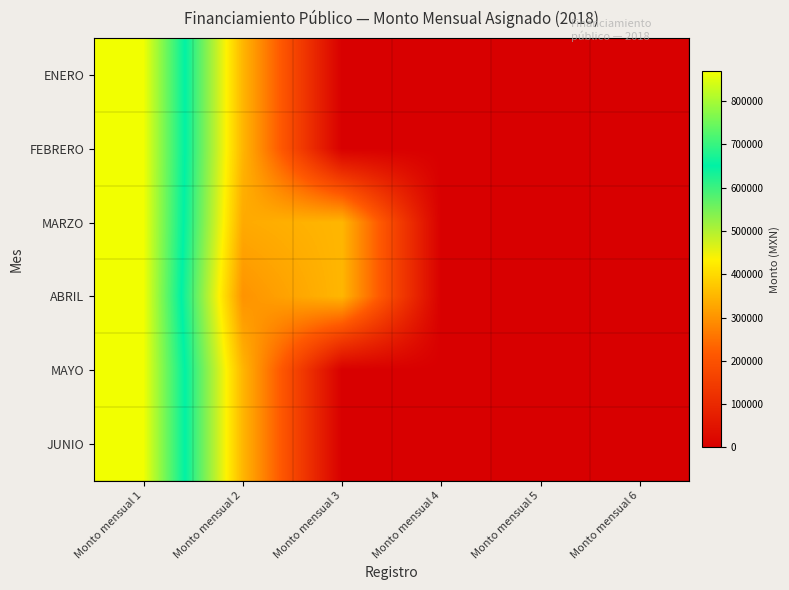

Reading left to right, list all the values displayed in this chart.

ENERO: Monto mensual 1=868841.5	Monto mensual 2=350000.0	Monto mensual 3=0.0	Monto mensual 4=0.0	Monto mensual 5=0.0	Monto mensual 6=0.0
FEBRERO: Monto mensual 1=868841.5	Monto mensual 2=350000.0	Monto mensual 3=0.0	Monto mensual 4=0.0	Monto mensual 5=0.0	Monto mensual 6=0.0
MARZO: Monto mensual 1=868841.5	Monto mensual 2=332749.1	Monto mensual 3=350000.0	Monto mensual 4=0.0	Monto mensual 5=0.0	Monto mensual 6=0.0
ABRIL: Monto mensual 1=868841.5	Monto mensual 2=300000.0	Monto mensual 3=350000.0	Monto mensual 4=0.0	Monto mensual 5=0.0	Monto mensual 6=0.0
MAYO: Monto mensual 1=868841.5	Monto mensual 2=350000.0	Monto mensual 3=0.0	Monto mensual 4=0.0	Monto mensual 5=0.0	Monto mensual 6=0.0
JUNIO: Monto mensual 1=868841.5	Monto mensual 2=350000.0	Monto mensual 3=0.0	Monto mensual 4=0.0	Monto mensual 5=0.0	Monto mensual 6=0.0